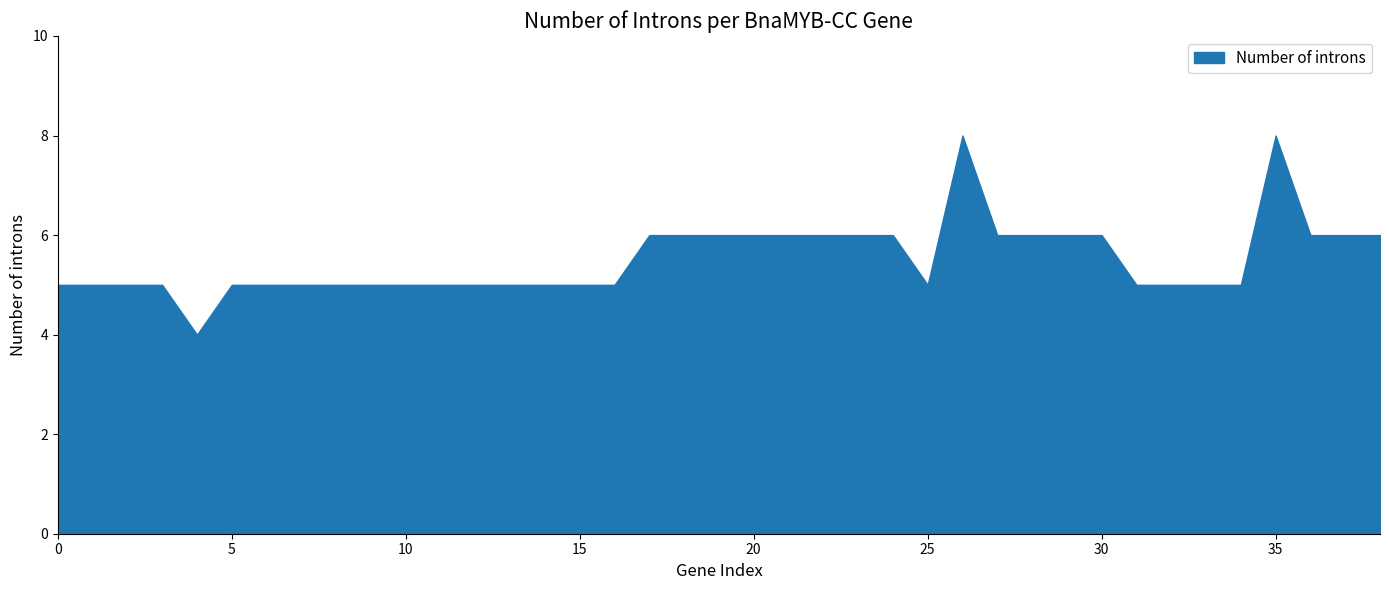

How many lines are shown in the chart?

1